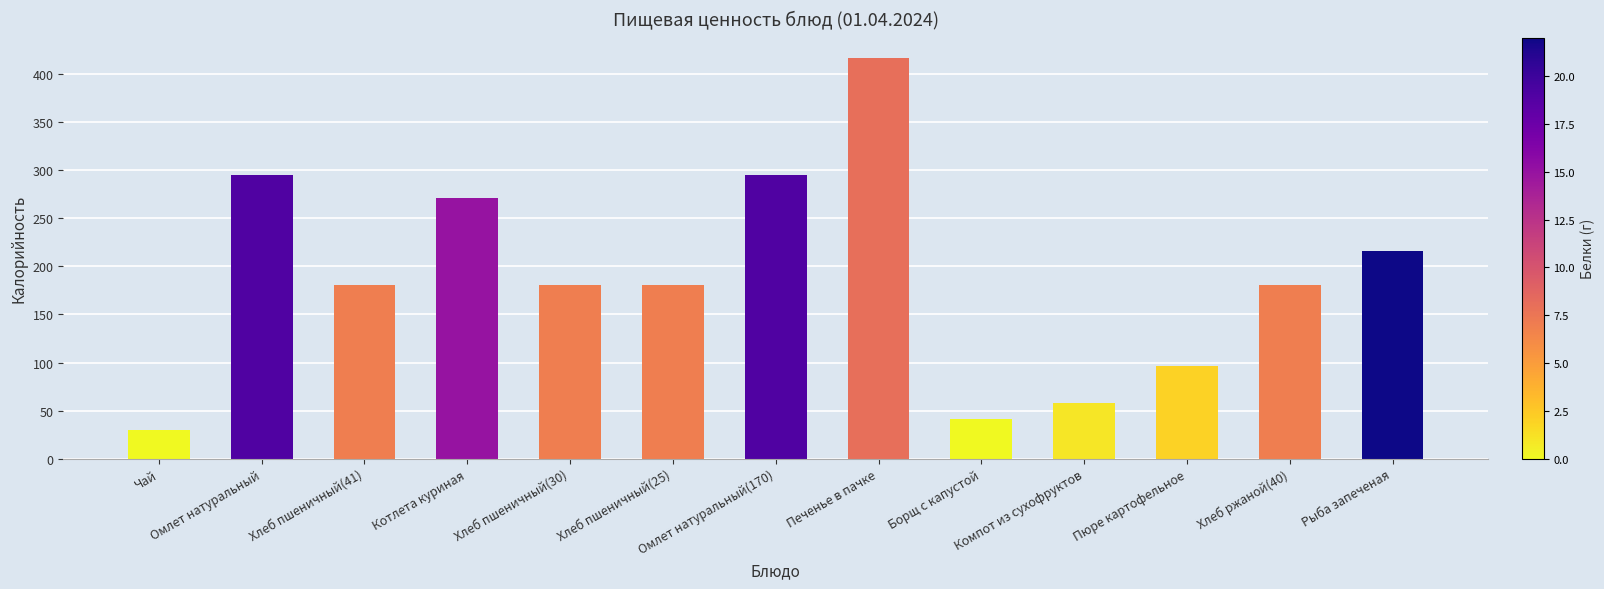

Reading right to left, what are all the values shown in this chart?

Рыба запеченая=216	Хлеб ржаной(40)=181	Пюре картофельное=96	Компот из сухофруктов=58	Борщ с капустой=41	Печенье в пачке=417	Омлет натуральный(170)=295	Хлеб пшеничный(25)=181	Хлеб пшеничный(30)=181	Котлета куриная=271	Хлеб пшеничный(41)=181	Омлет натуральный=295	Чай=30